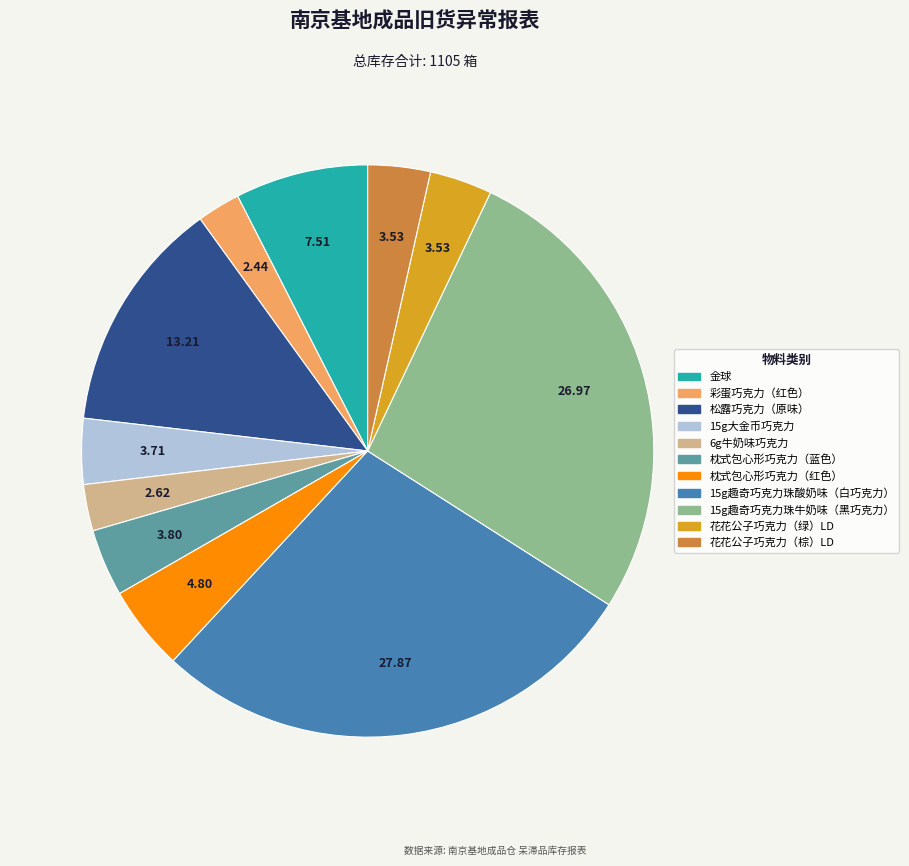

Between 松露巧克力（原味） and 15g趣奇巧克力珠牛奶味（黑巧克力）, which is larger?

15g趣奇巧克力珠牛奶味（黑巧克力）